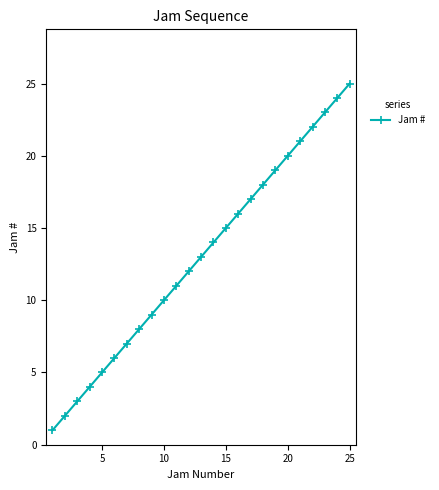

True or false: the data has more than 2 interior local peaks.

False